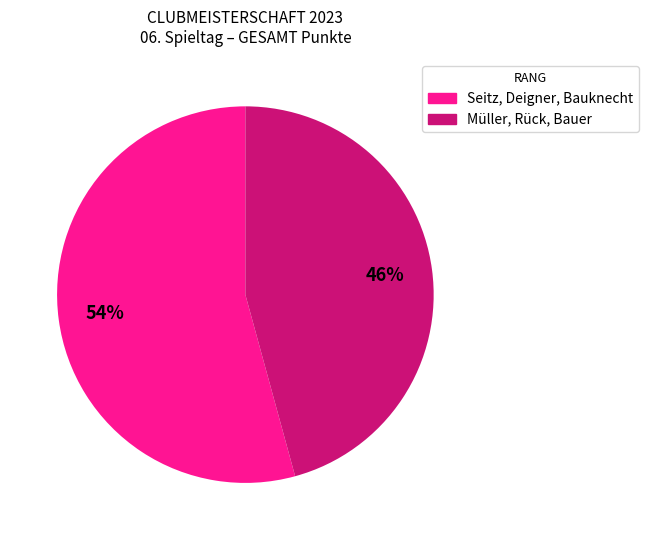

Is there a majority slice in this chart?

Yes